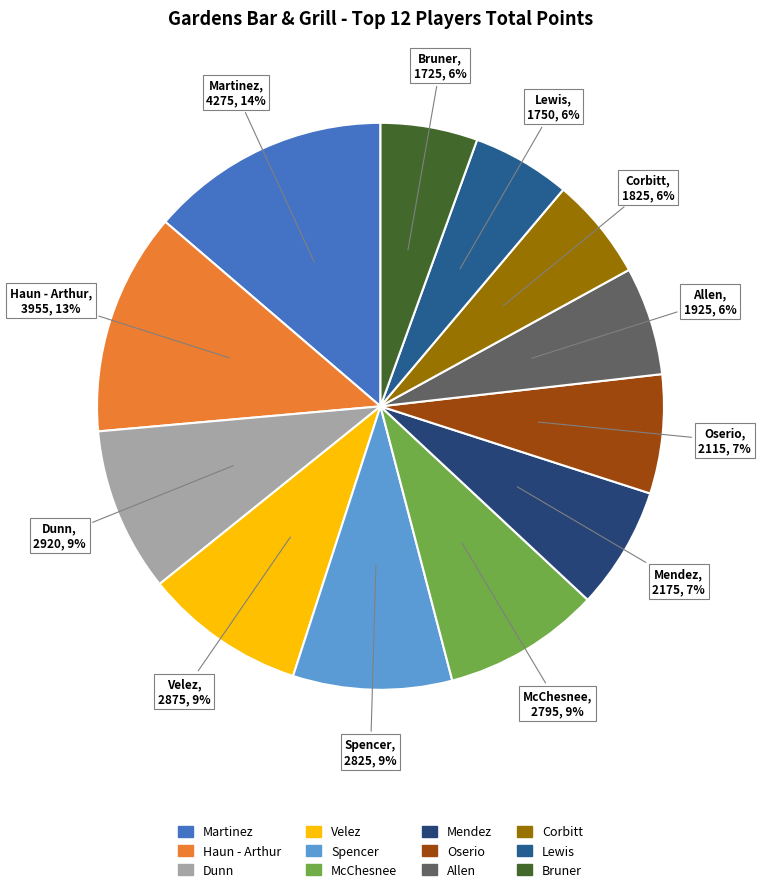

How many slices are in this pie chart?

12